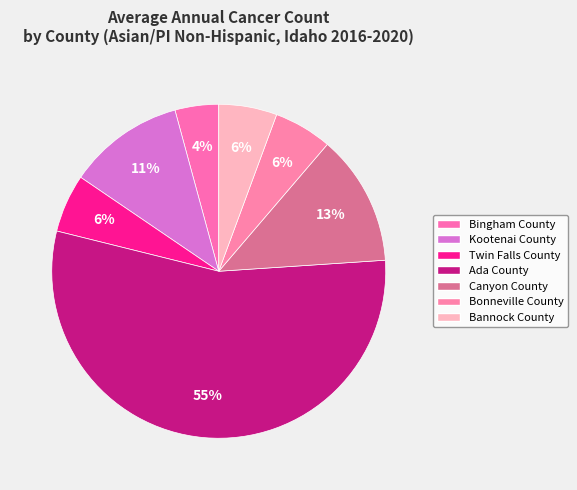

Which slice is the largest?

Ada County